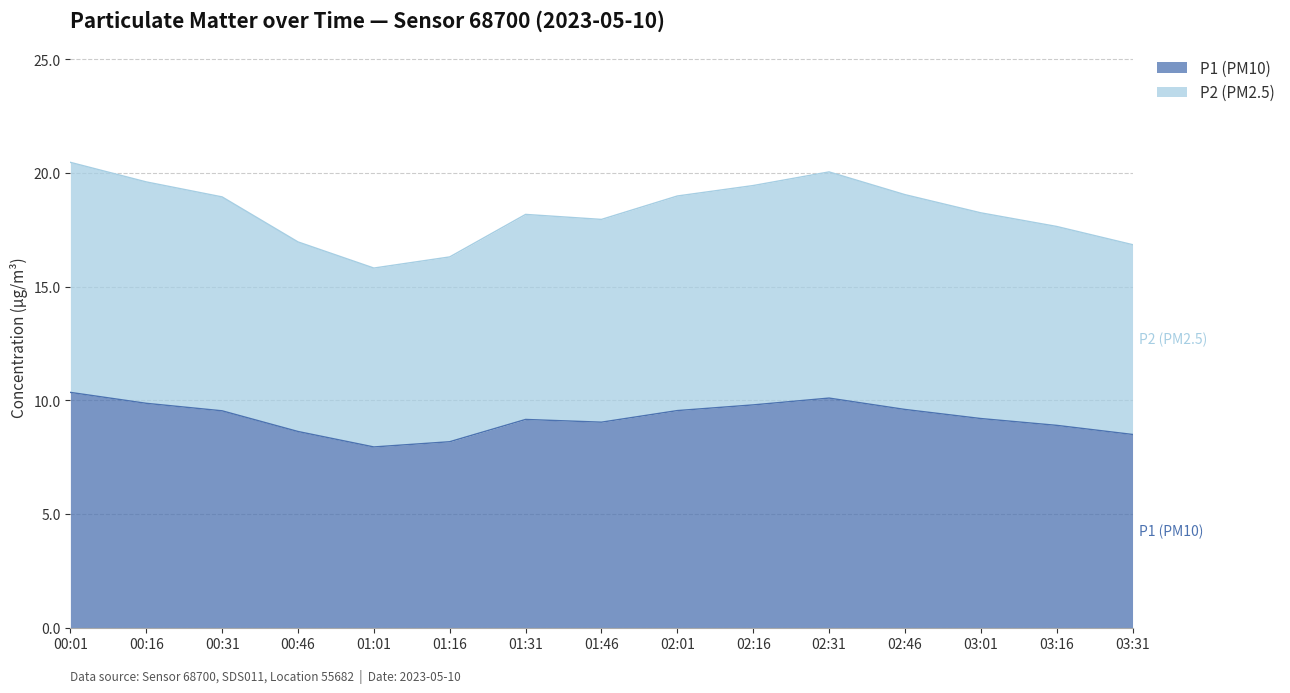

True or false: P2 (PM2.5) and P1 (PM10) intersect in this chart.

False